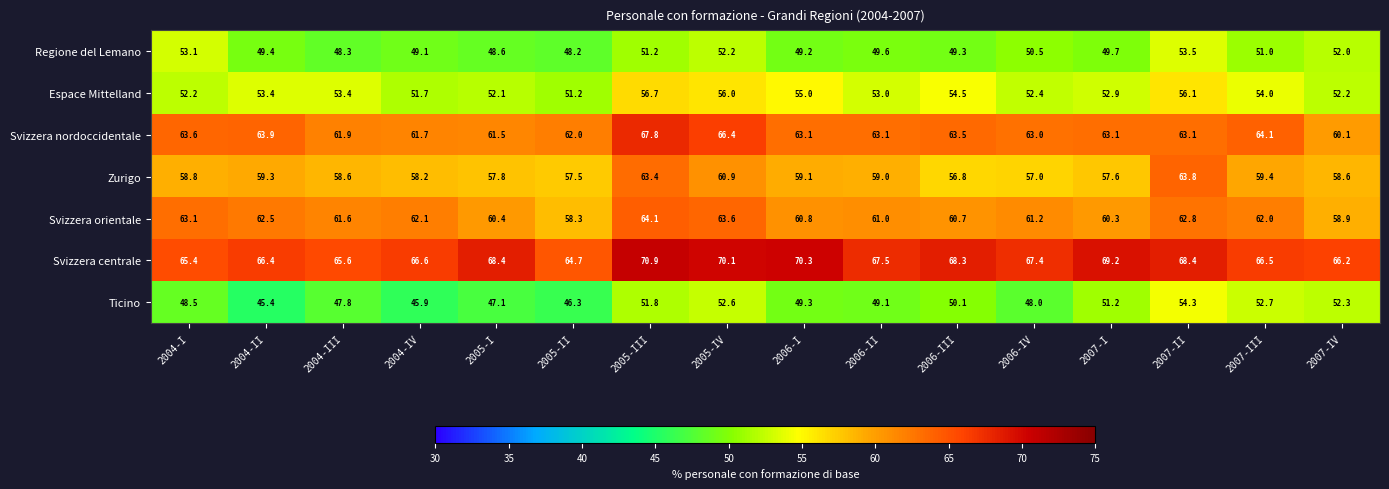

What is the total value across all series at 2007-I?

404.0